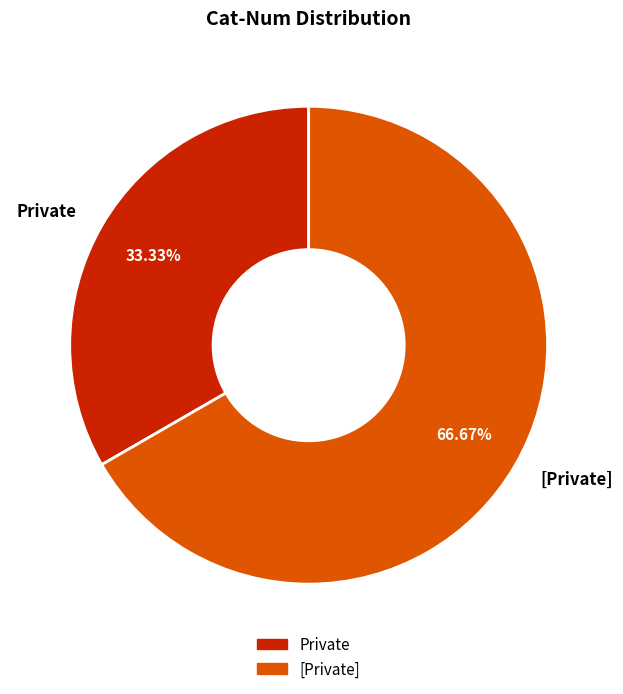

Count the number of slices in the pie.

2